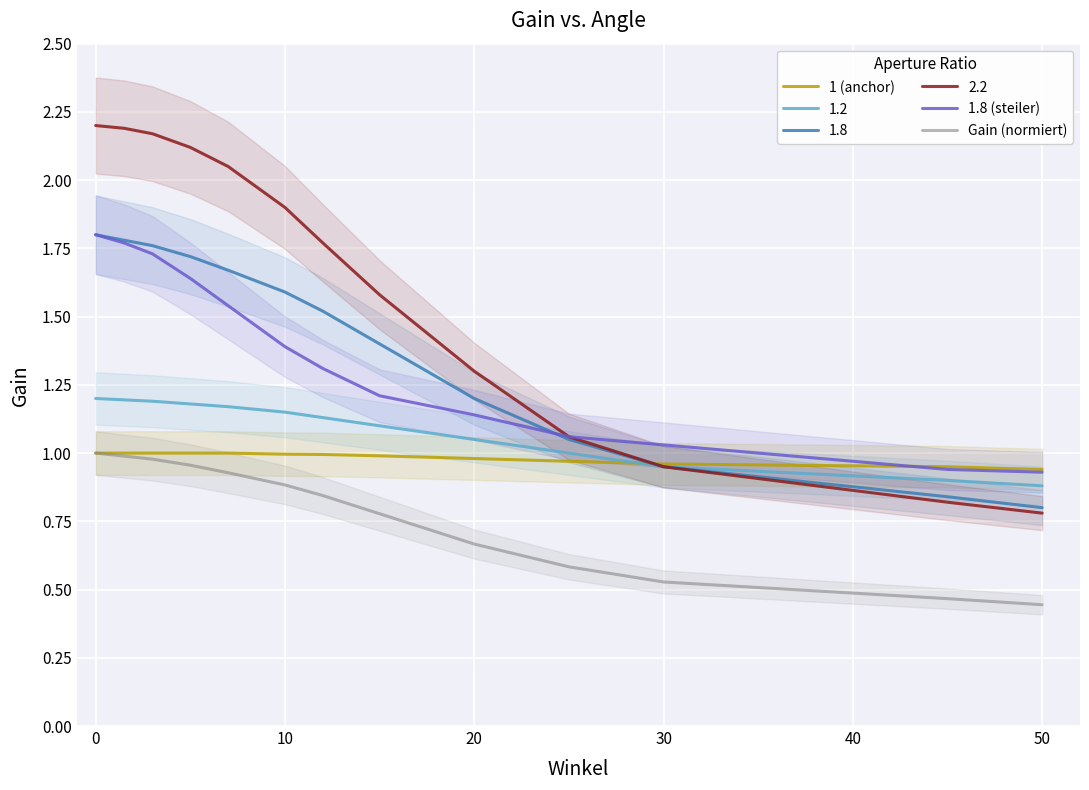

True or false: 1.8 (steiler) has a value of 1.7 at 30.

False